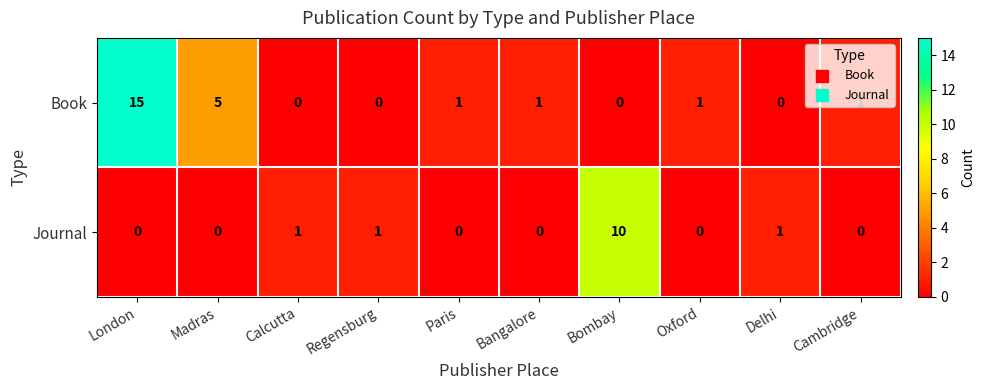

What is the sum of the Book values at London and Madras?

20